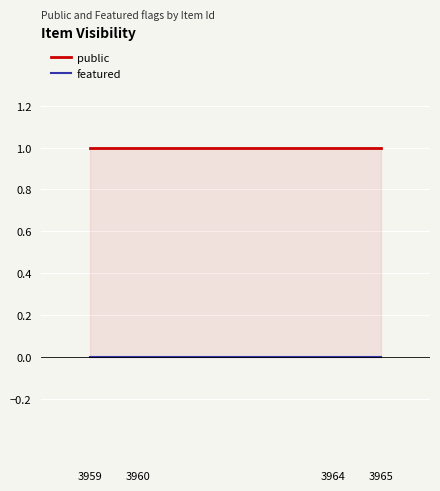

How many lines are shown in the chart?

2